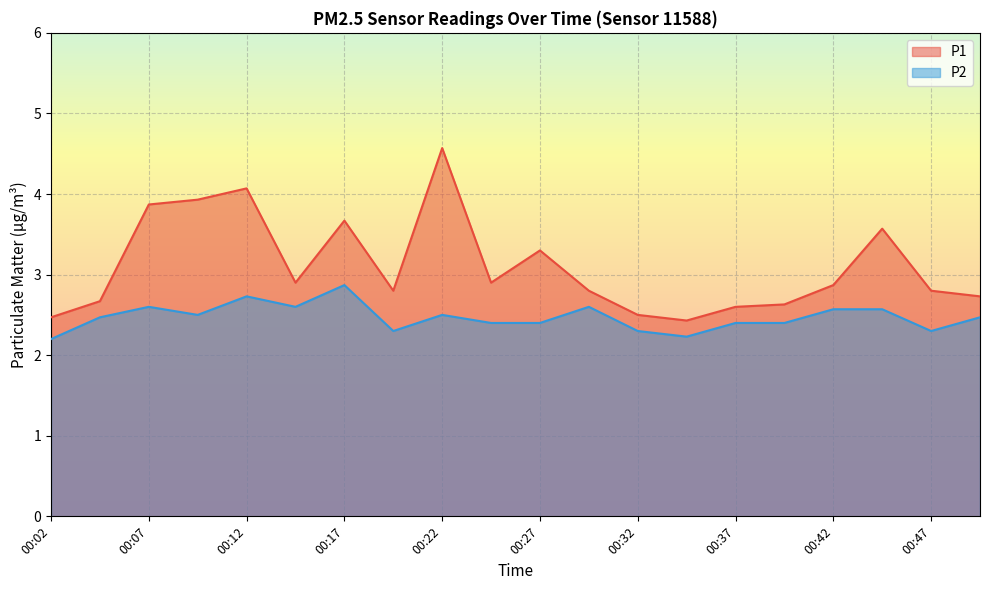

What is the sum of all P1 values?

62.1